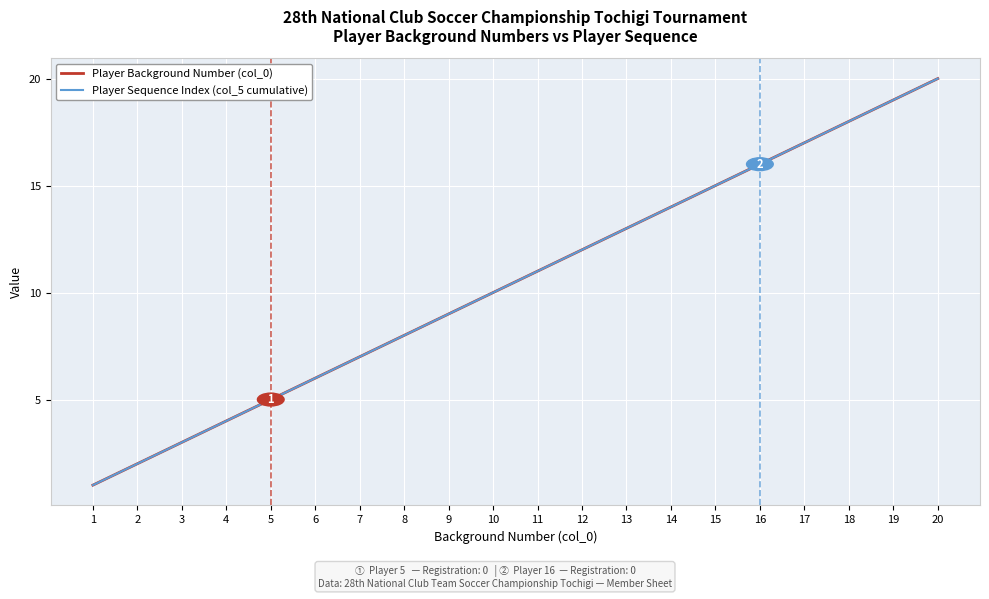

The value of Player Background Number (col_0) at 9 is 6. True or false?

False